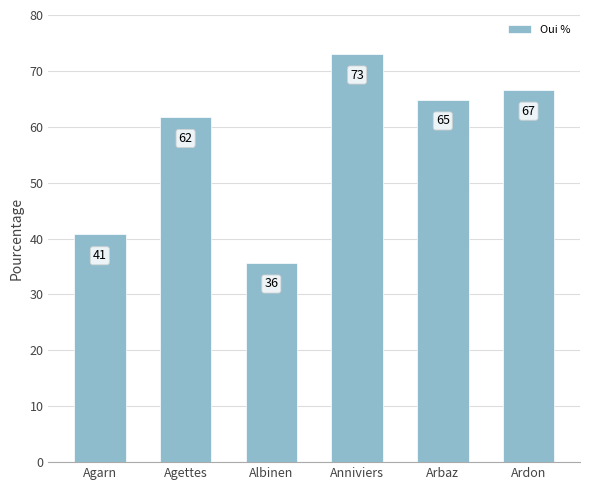

Approximately how many times larger is the value at Anniviers compared to Agarn?

1.8